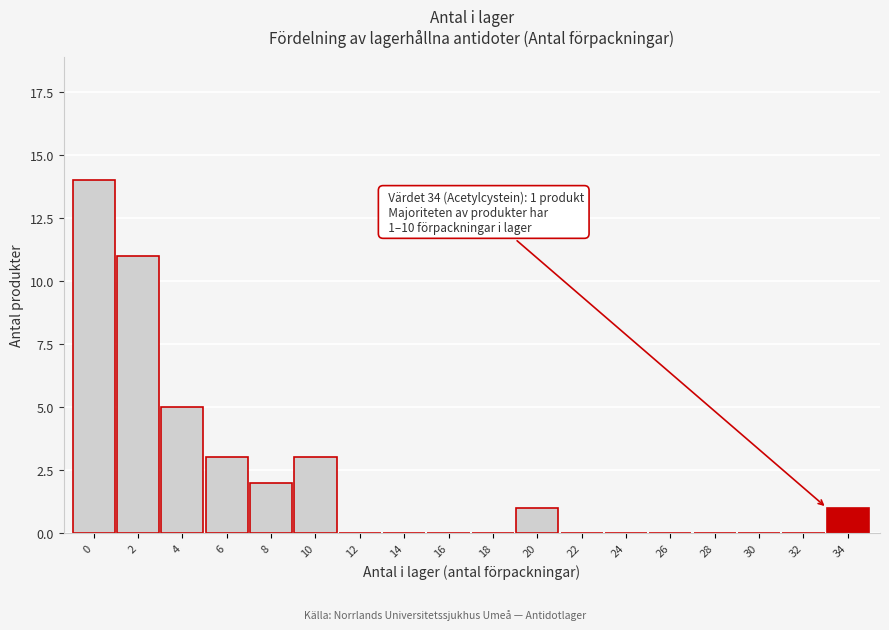

Reading left to right, list all the values displayed in this chart.

0=14	2=11	4=5	6=3	8=2	10=3	12=0	14=0	16=0	18=0	20=1	22=0	24=0	26=0	28=0	30=0	32=0	34=1